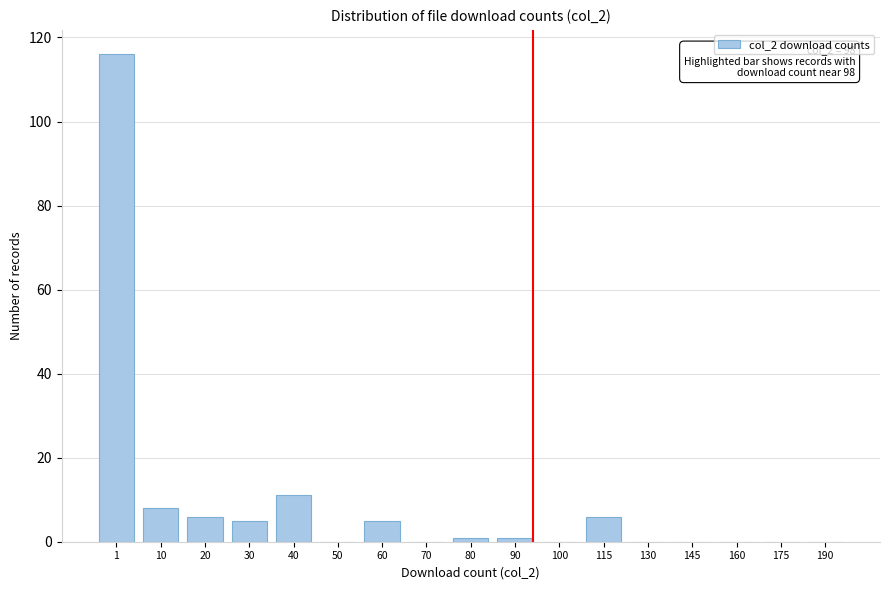

Reading right to left, transcribe all the data shown in this chart.

190=0	175=0	160=0	145=0	130=0	115=6	100=0	90=1	80=1	70=0	60=5	50=0	40=11	30=5	20=6	10=8	1=116